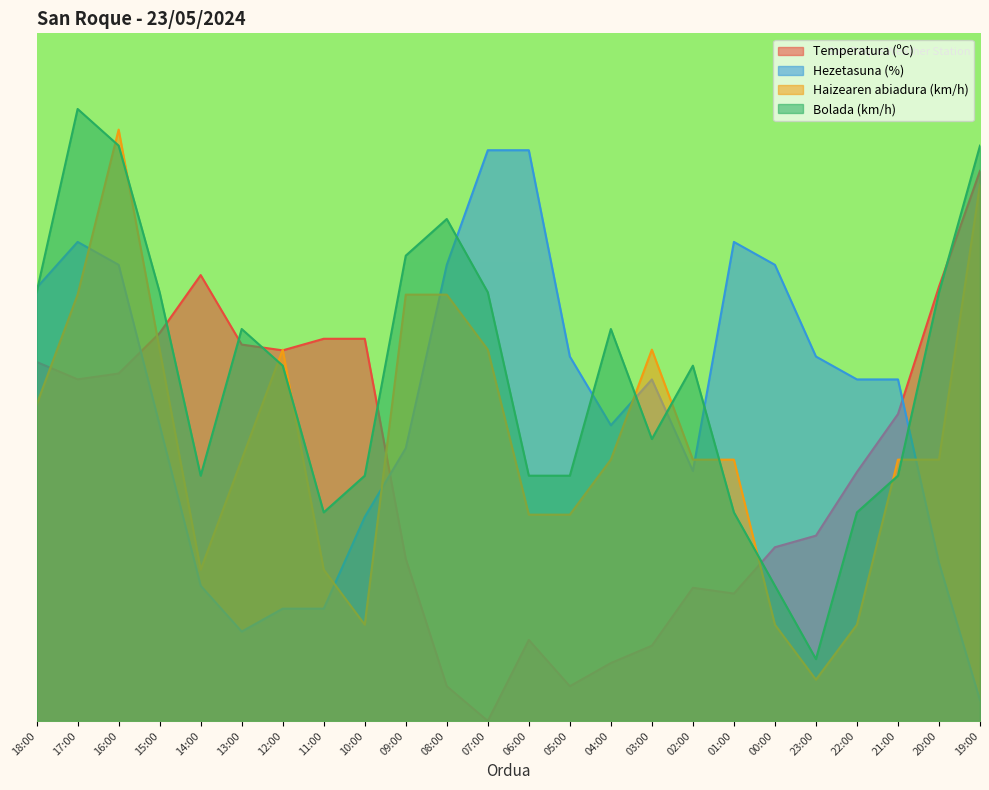

Which label corresponds to the smallest value in the chart?

07:00